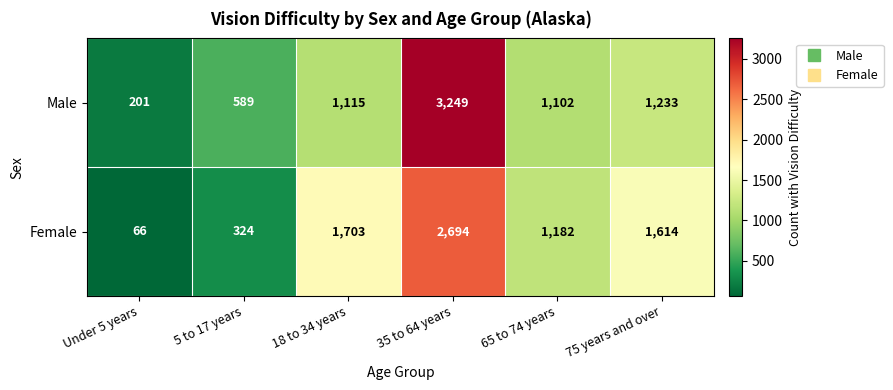

Reading left to right, extract all data points from this chart.

Male: 201	589	1115	3249	1102	1233
Female: 66	324	1703	2694	1182	1614